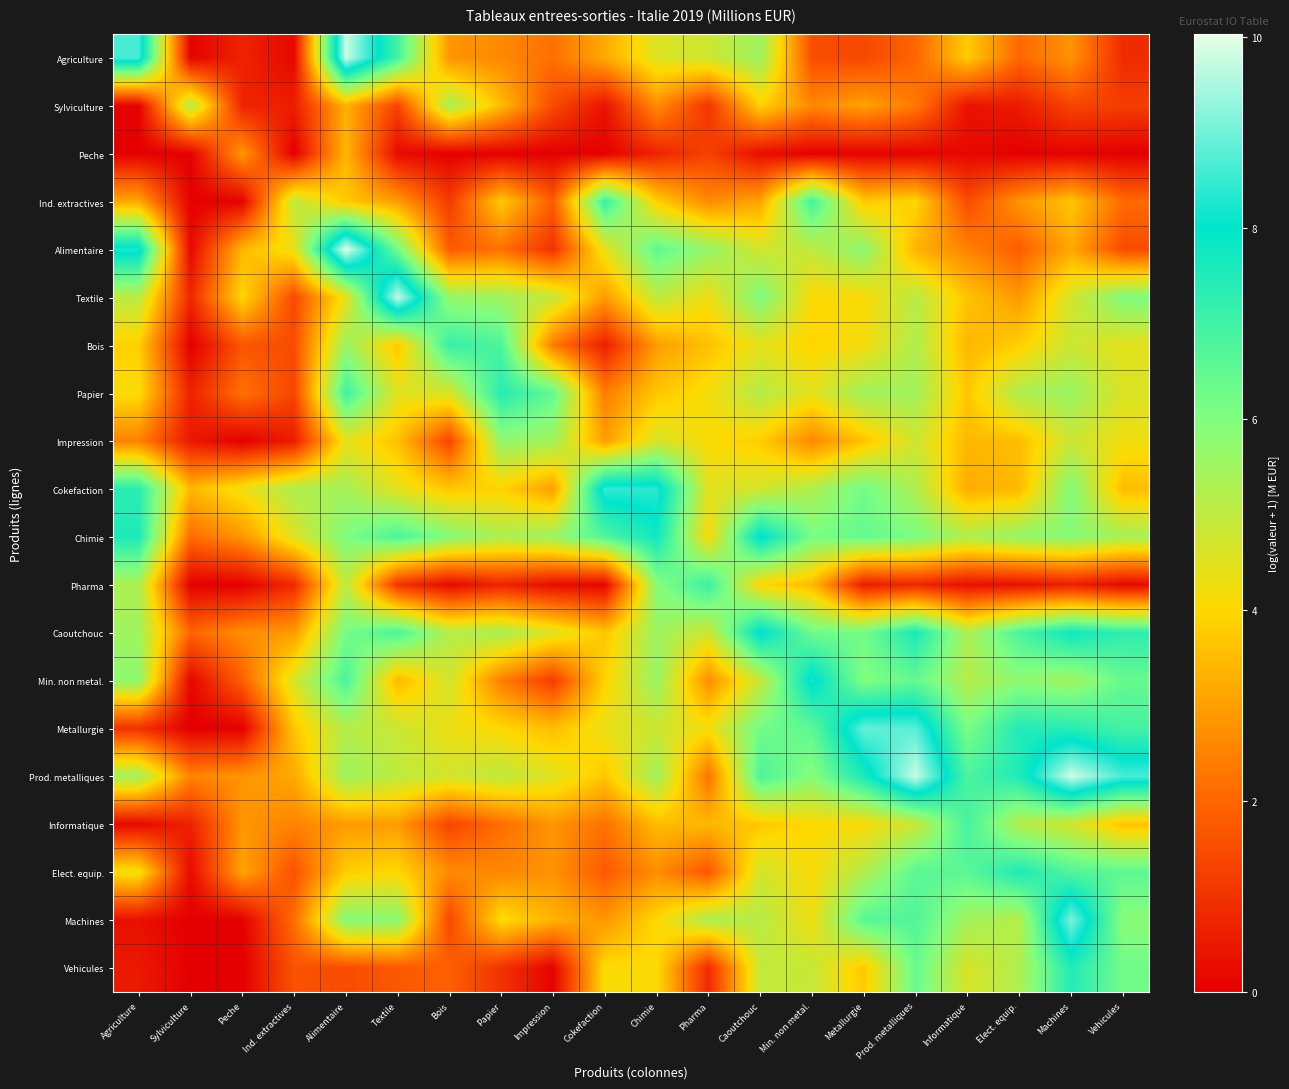

What is the spread (max minus min) of values at Caoutchouc?

7.9